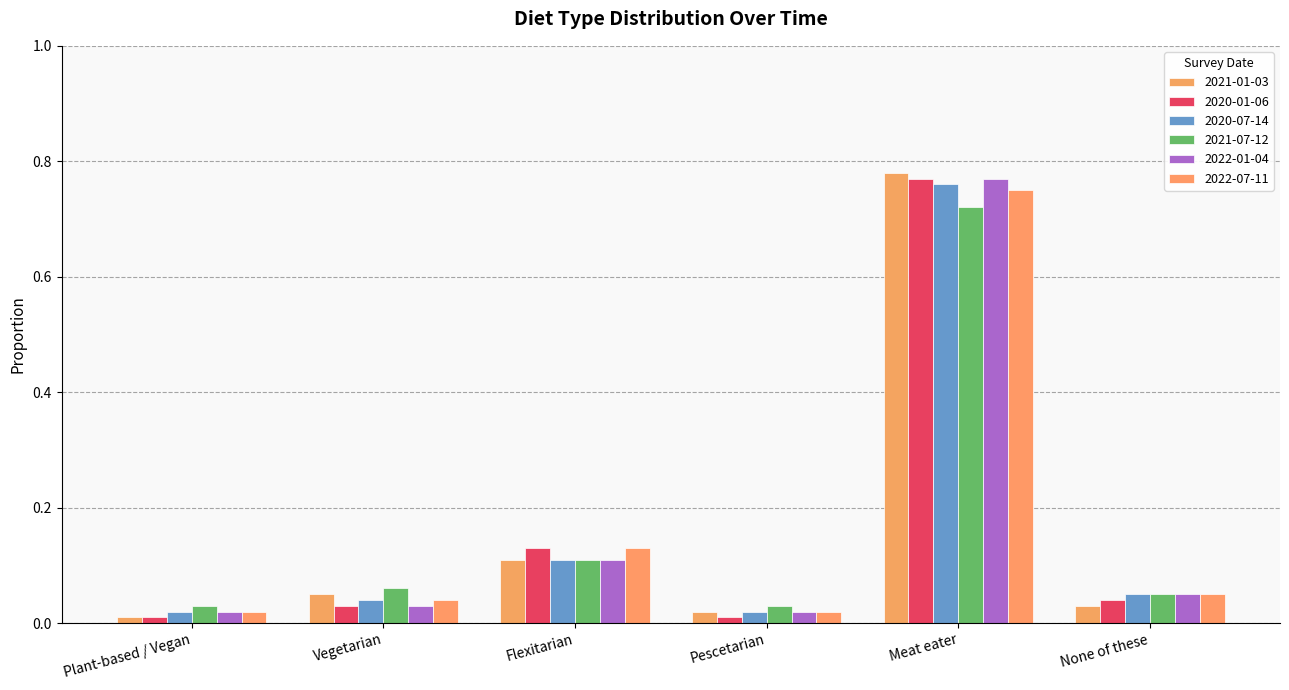

What position from the right is Vegetarian?

5